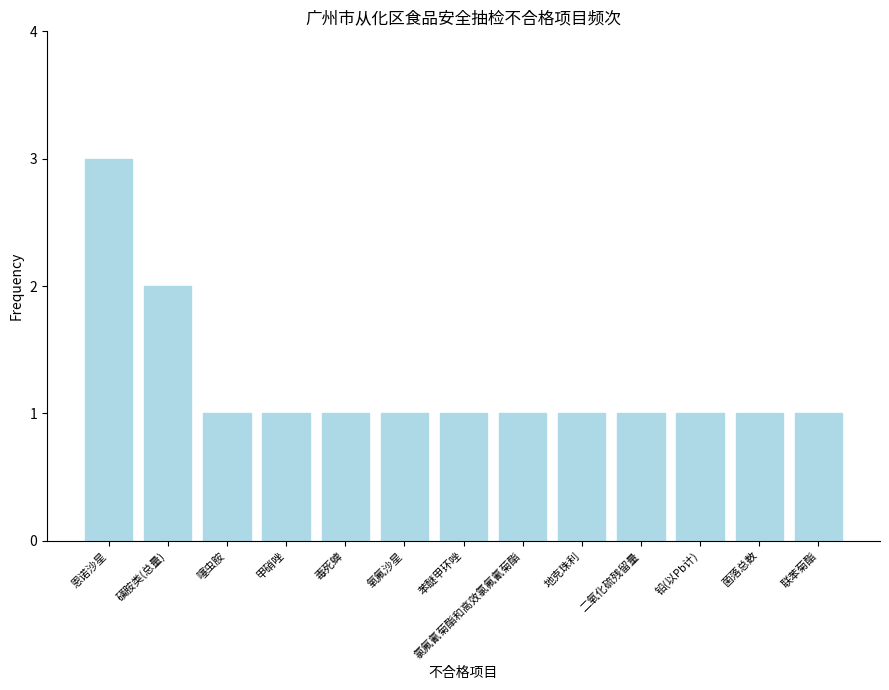

Read the value at 菌落总数.

1